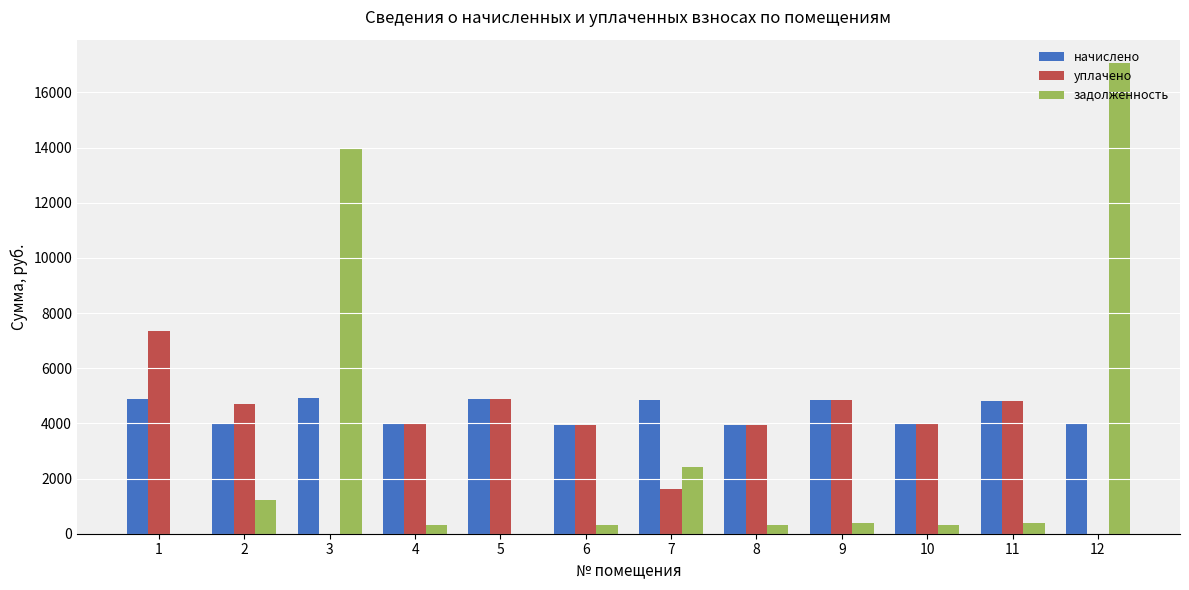

What is the highest value of the начислено series?

4931.3